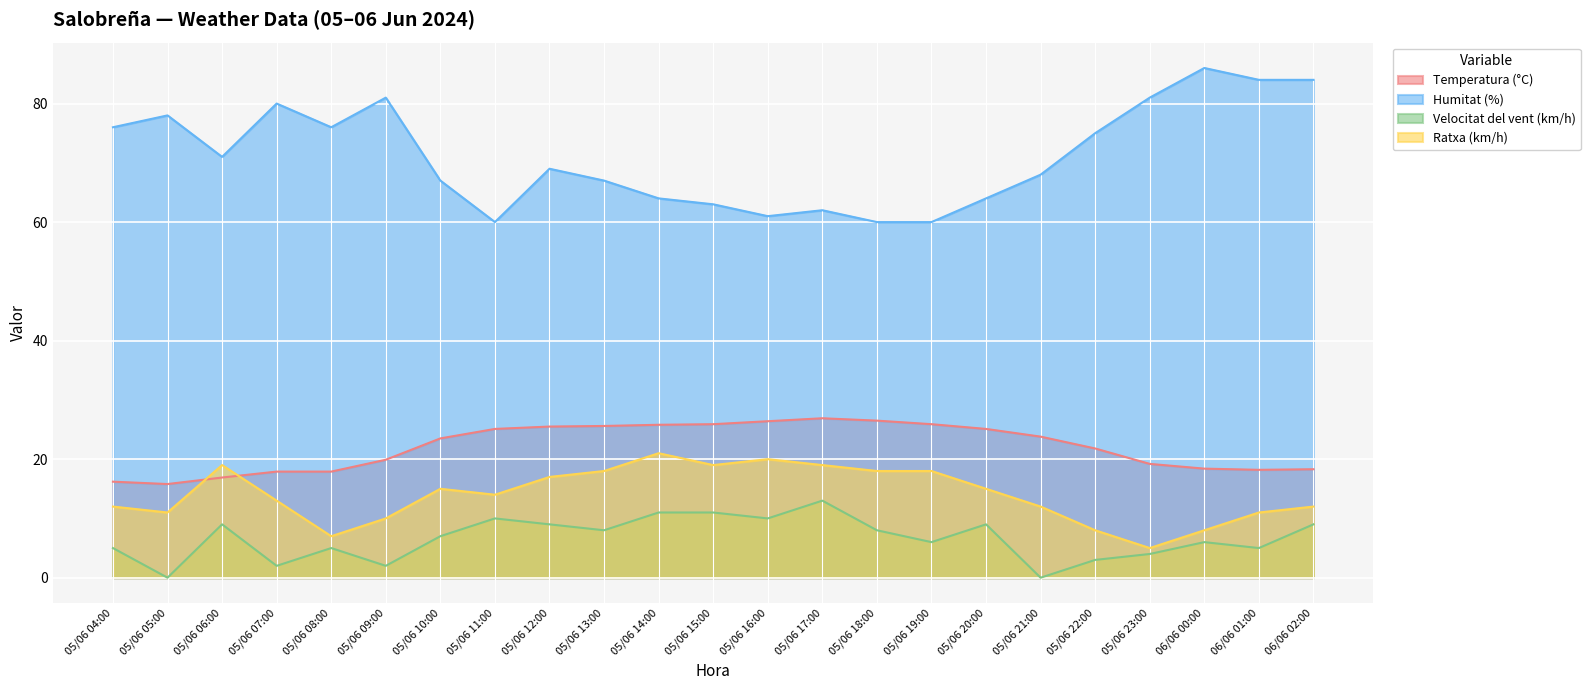

At 05/06 23:00, list the series in order from smallest to largest.

Velocitat del vent (km/h), Ratxa (km/h), Temperatura (°C), Humitat (%)